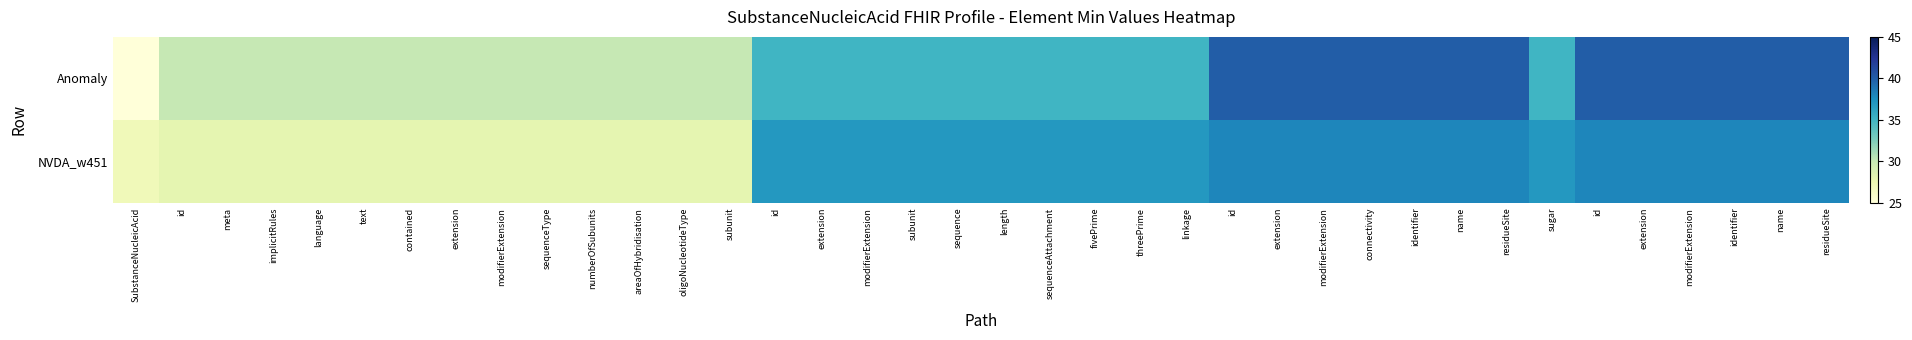

Which series has the widest spread of values?

Anomaly